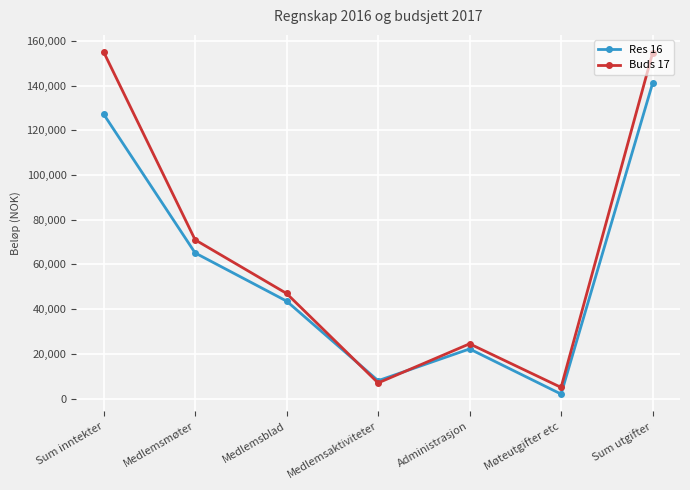

How many series are shown in this chart?

2